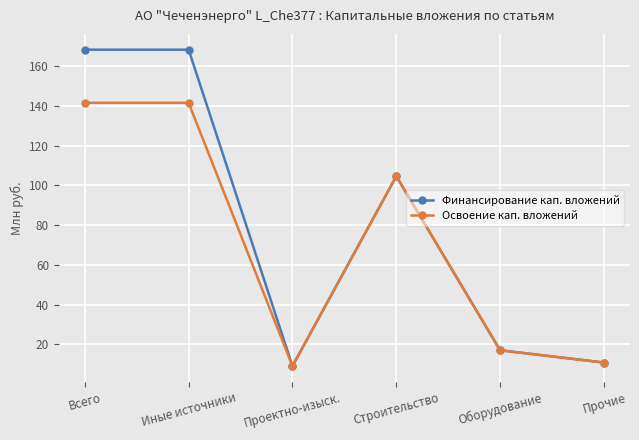

What are all the series names shown in the legend?

Финансирование кап. вложений, Освоение кап. вложений